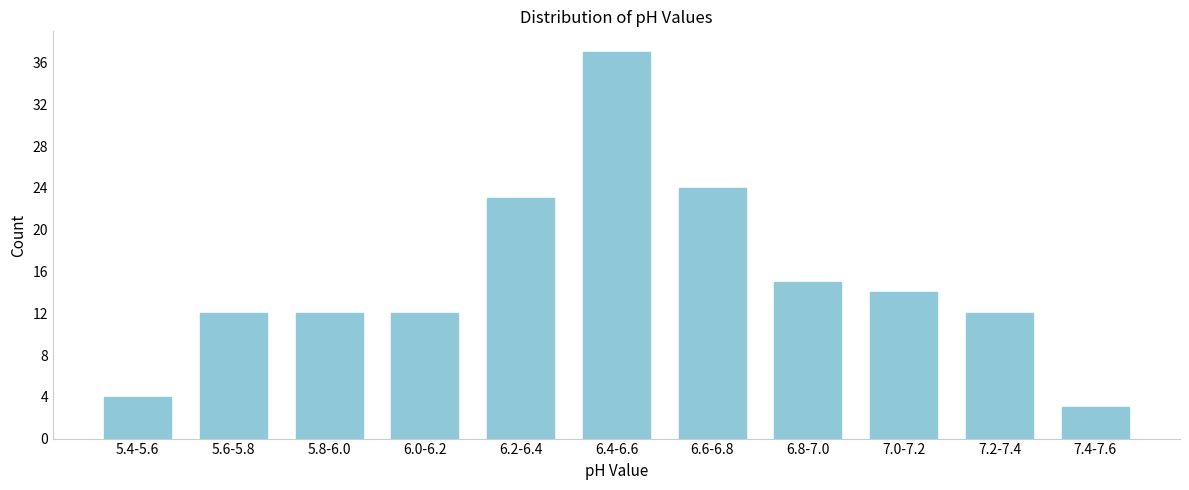

Reading right to left, extract all data points from this chart.

7.4-7.6=3	7.2-7.4=12	7.0-7.2=14	6.8-7.0=15	6.6-6.8=24	6.4-6.6=37	6.2-6.4=23	6.0-6.2=12	5.8-6.0=12	5.6-5.8=12	5.4-5.6=4